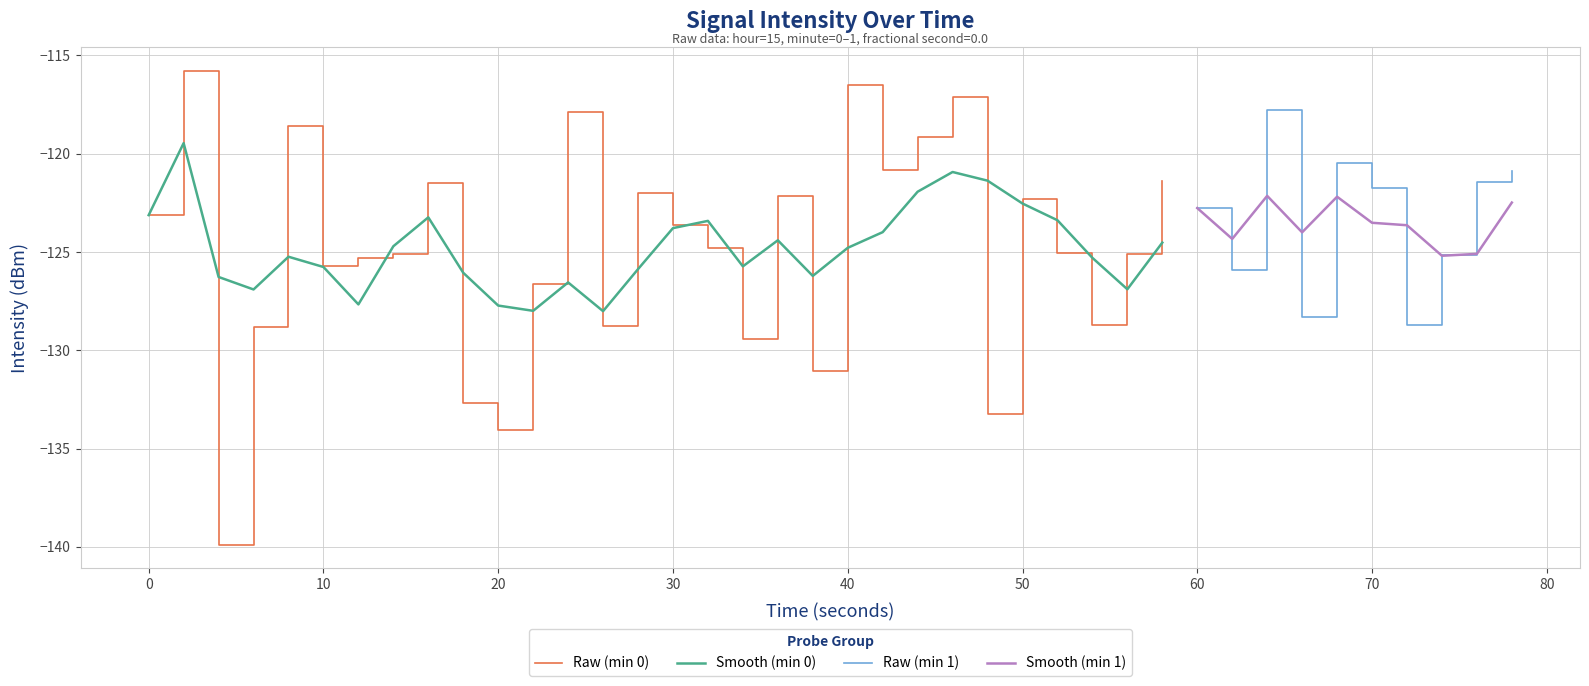

What is the minimum value shown in the chart?

-139.9